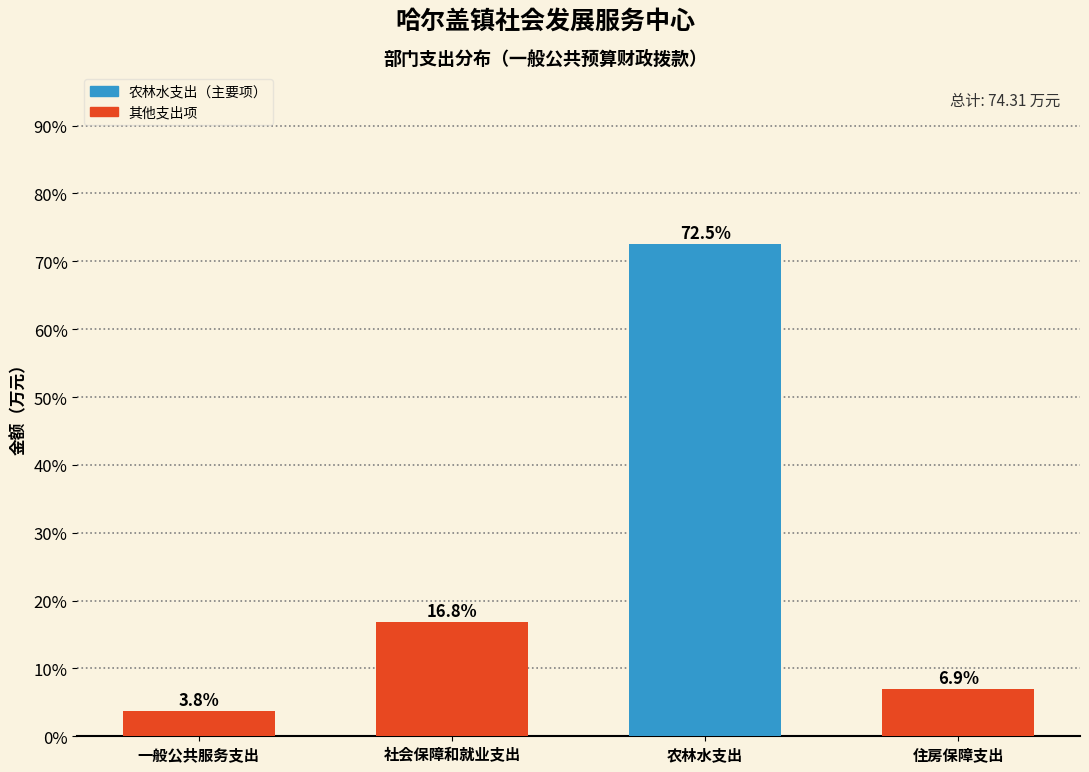

Reading left to right, what are all the values shown in this chart?

一般公共服务支出=3.8	社会保障和就业支出=16.8	农林水支出=72.5	住房保障支出=6.9